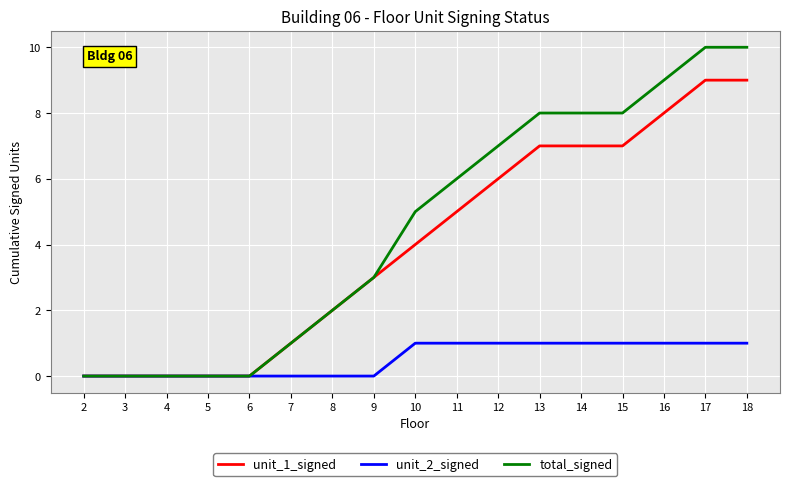

Read the unit_2_signed value at 10.

1